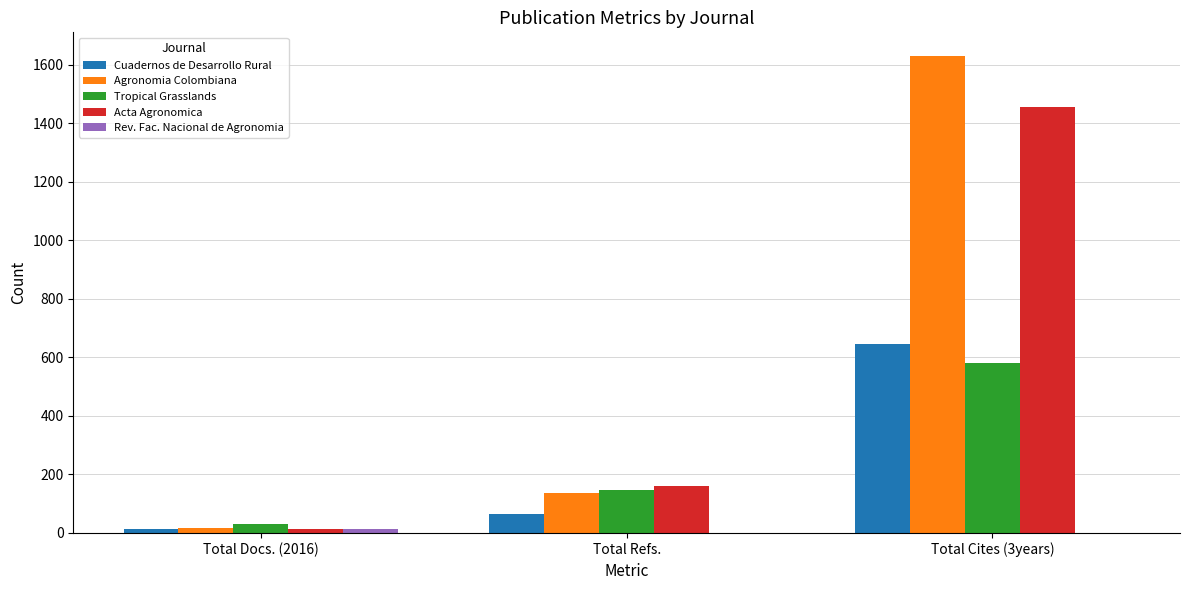

Which series has the widest spread of values?

Agronomia Colombiana